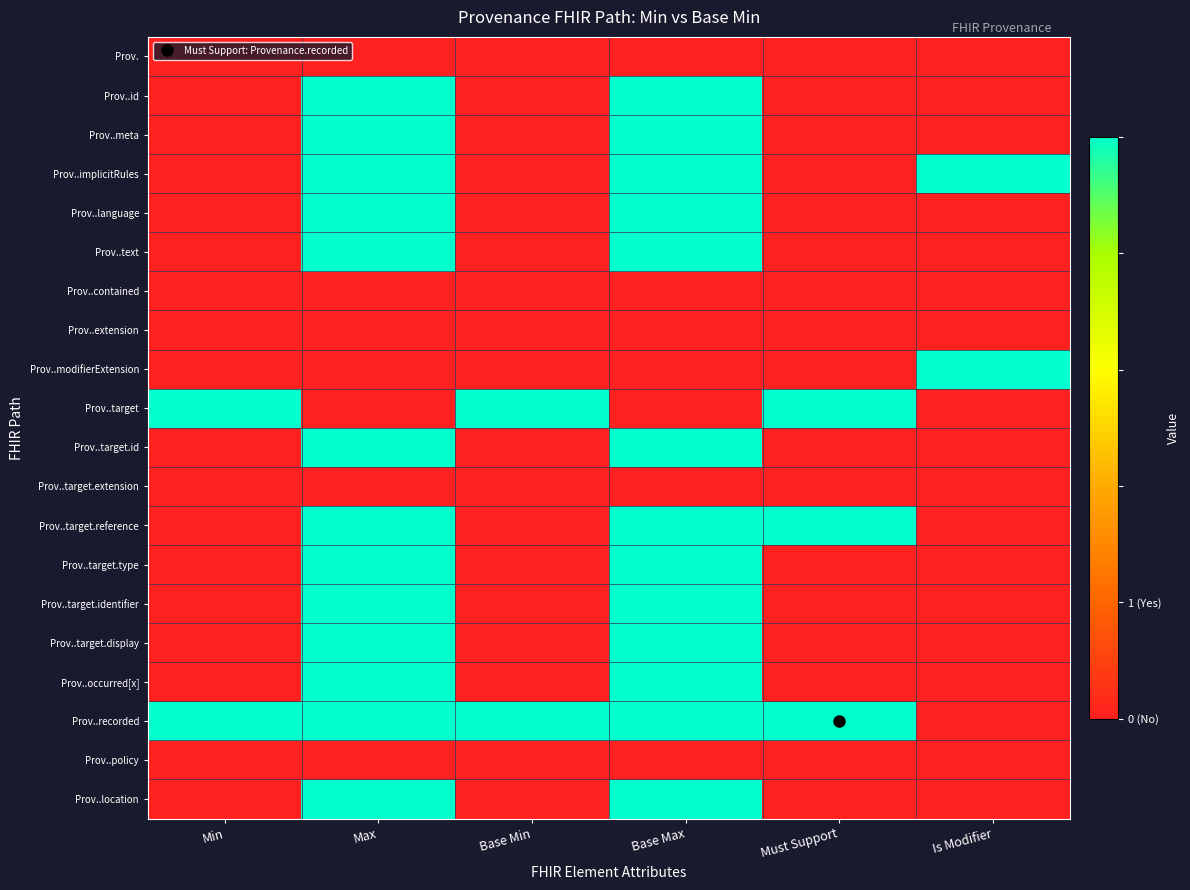

At which category is the sum across all series the highest?

Max